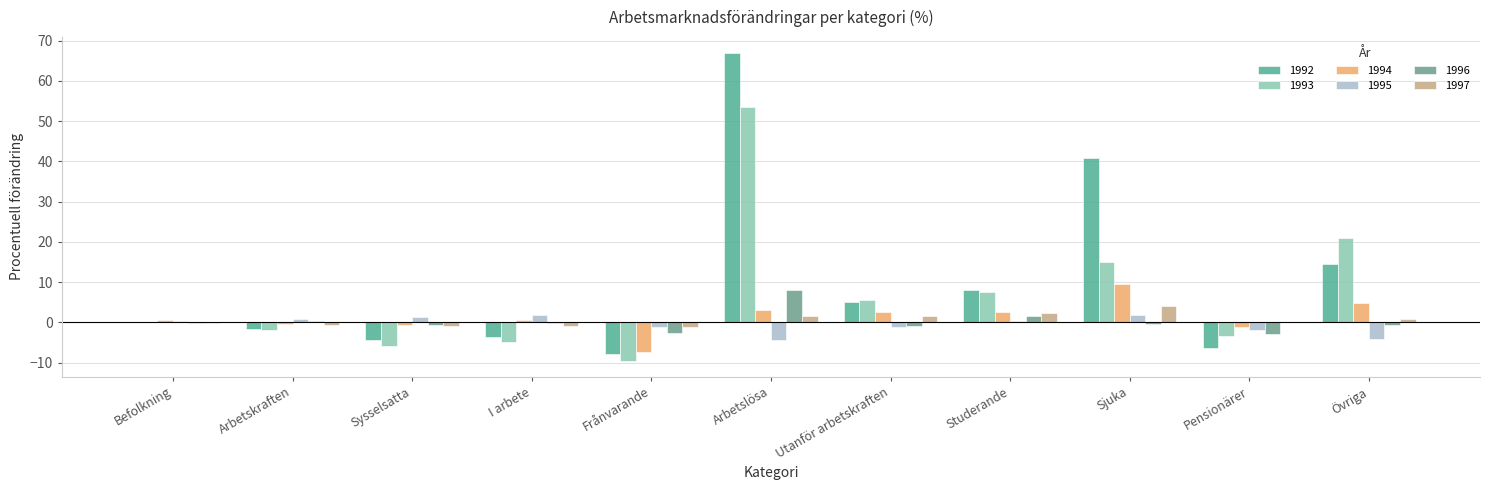

True or false: 1995 has a value of 2.8 at I arbete.

False